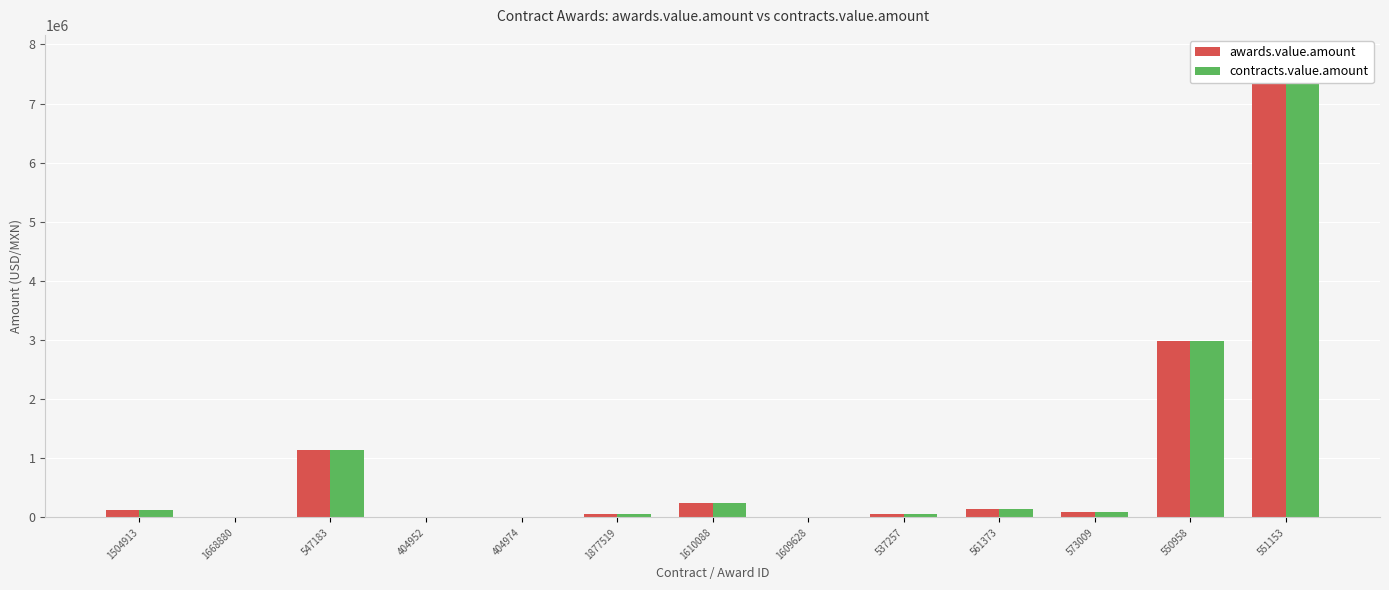

Are the bars grouped side by side (vs. stacked)?

Yes